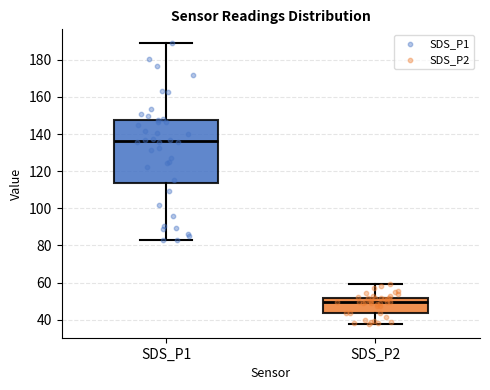

Comparing the boxes themselves (not the whiskers), which one is the tallest?

SDS_P1